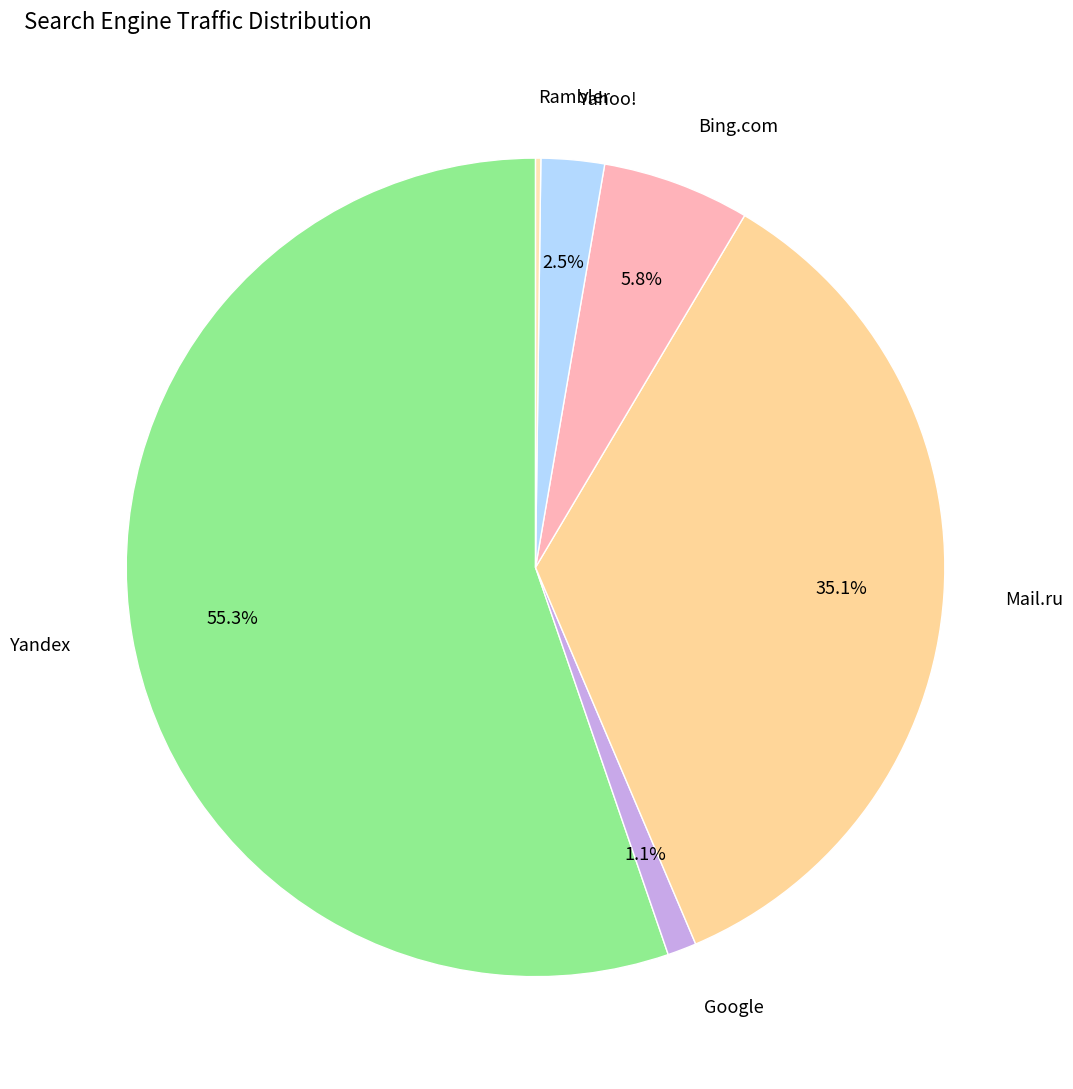

Is there a majority slice in this chart?

Yes